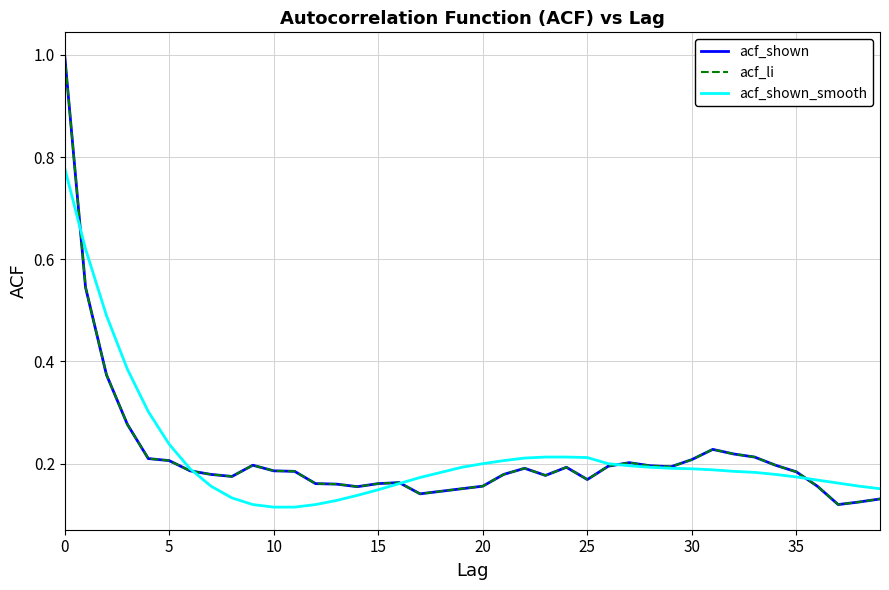

Does the chart display data point markers on the line(s)?

No